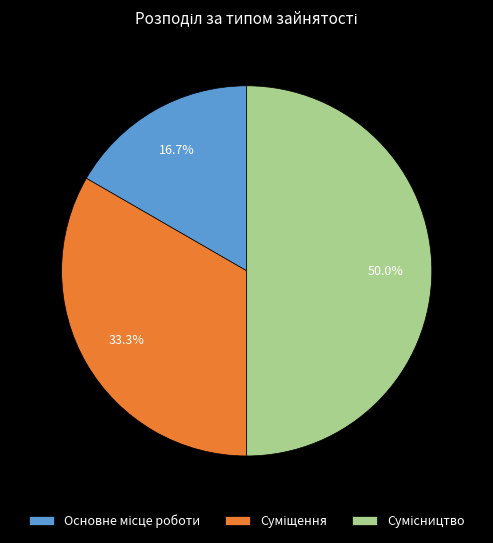

How many segments does this pie chart have?

3